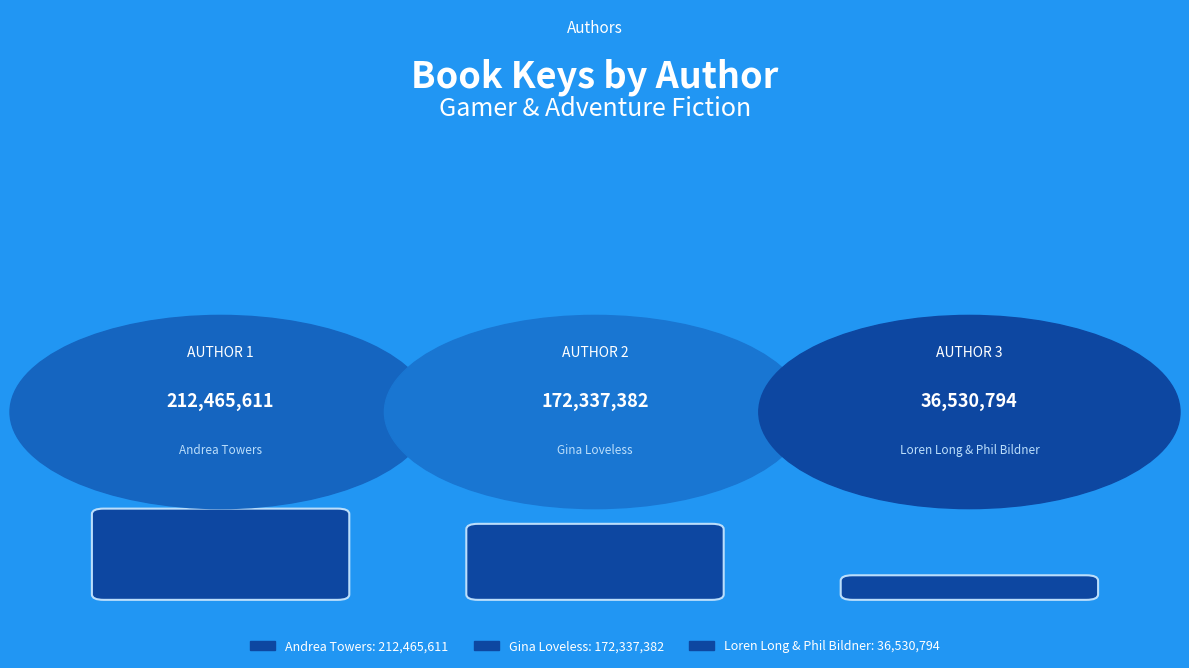

Which label corresponds to the smallest value in the chart?

Loren Long & Phil Bildner